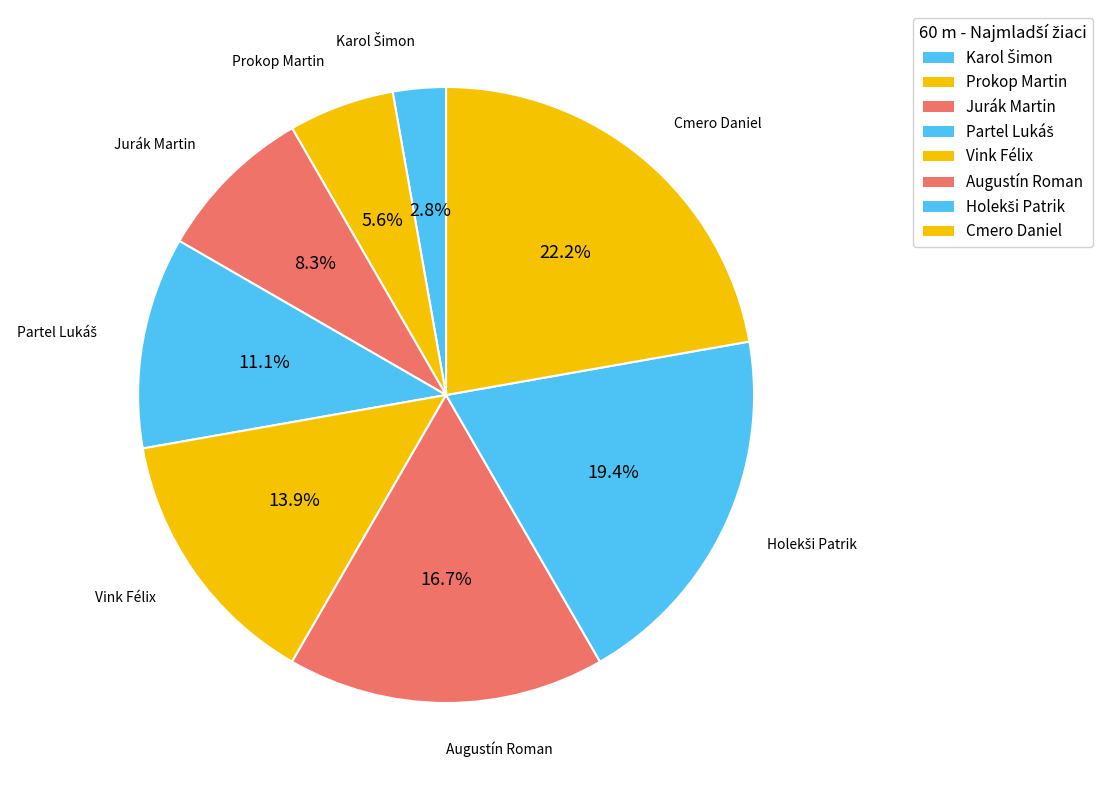

How many slices are in this pie chart?

8